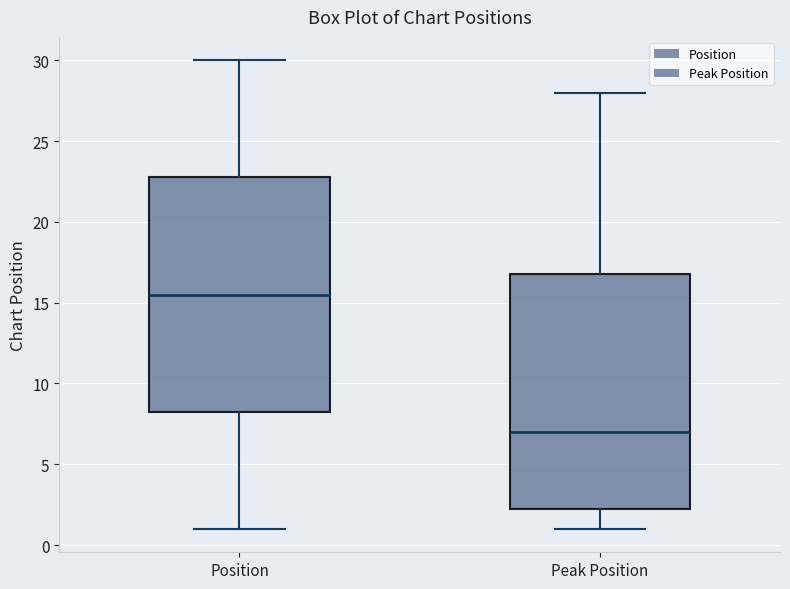

Reading left to right, read every box against the y-axis: the position of its median line, the range the box covers, and the ends of its whiskers. The values are not printed on the chart, so give them approximately, as read against the axis.

Position: median 15.5, box 8.5 to 23.0, whiskers 1.0 to 30.0
Peak Position: median 7.0, box 2.5 to 17.0, whiskers 1.0 to 28.0